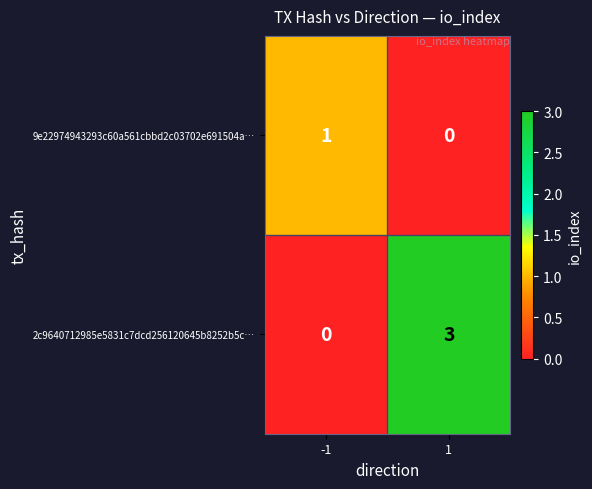

At how many categories does at least one series exceed 2?

1